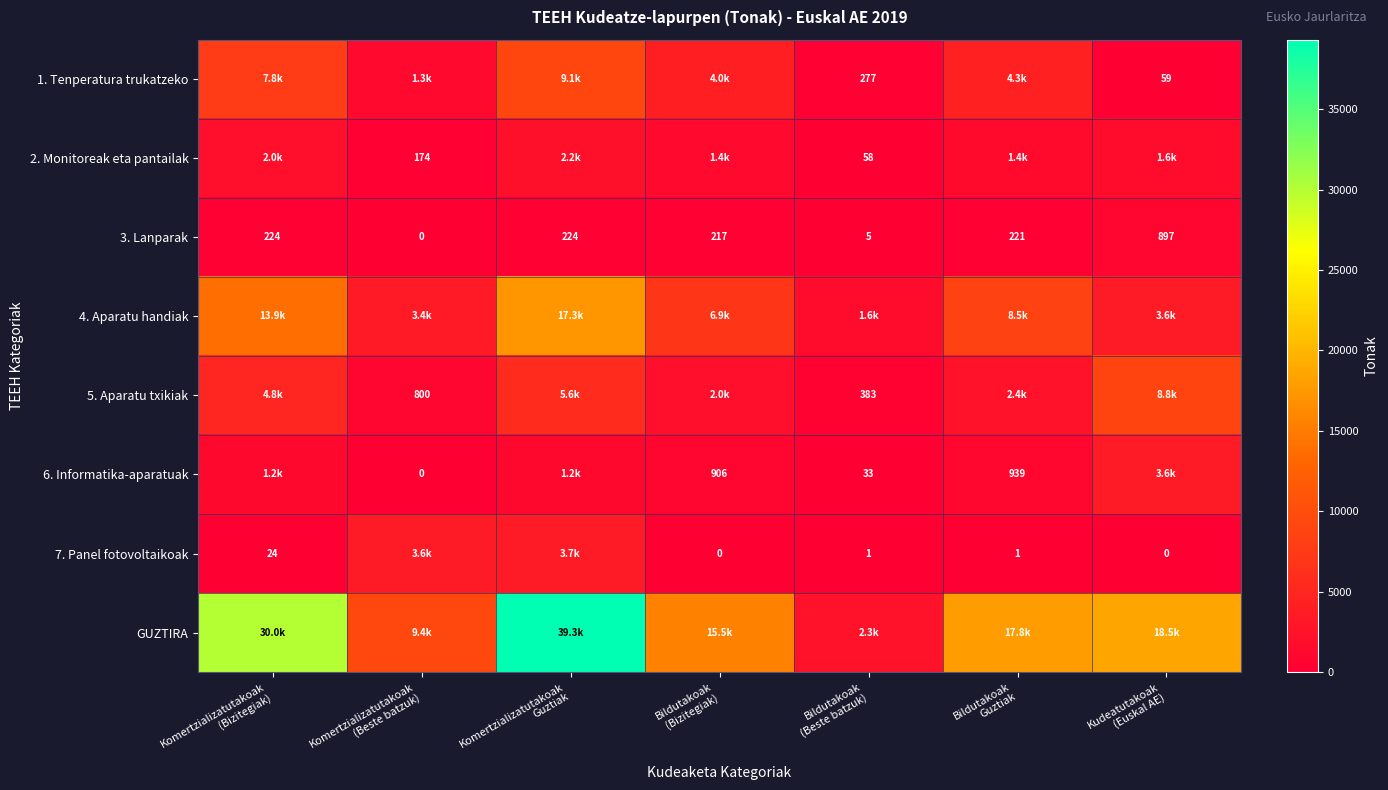

List the labels in order of 6. Informatika-aparatuak value, largest first.

Kudeatutakoak (Euskal AE), Komertzializatutakoak (Bizitegiak), Komertzializatutakoak Guztiak, Bildutakoak Guztiak, Bildutakoak (Bizitegiak), Bildutakoak (Beste batzuk), Komertzializatutakoak (Beste batzuk)